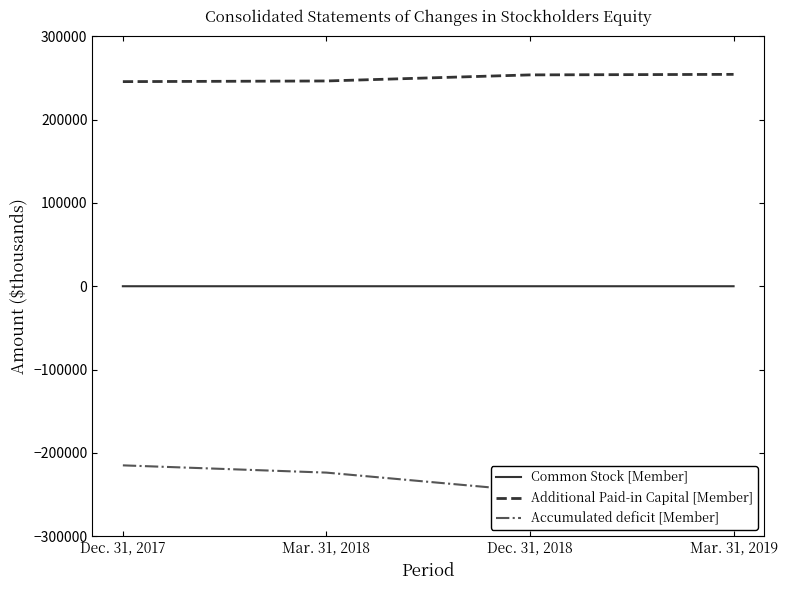

What is the maximum value shown in the chart?

254306